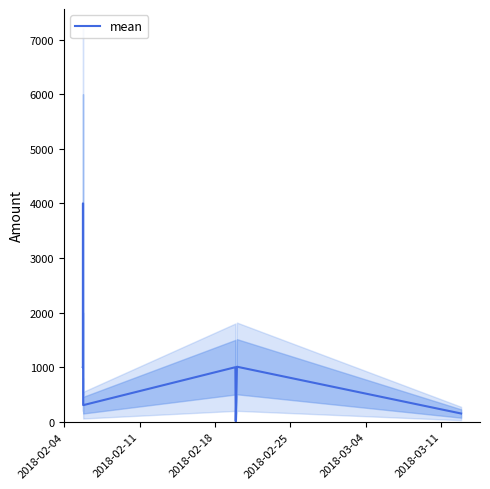

What is the maximum value for mean?

4000